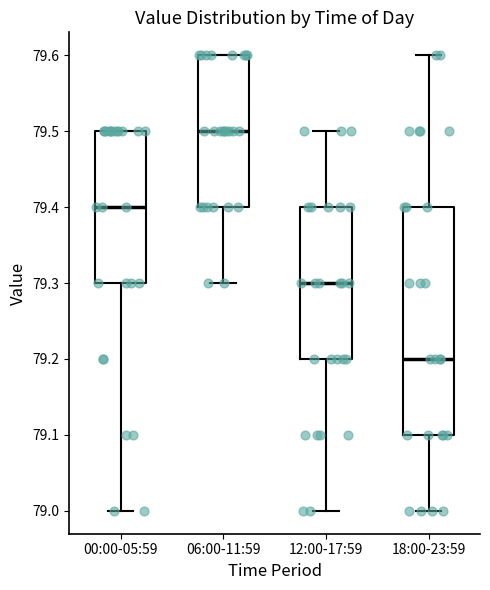

Reading left to right, transcribe this box plot: for each box, give where its median line is, the range the box spans, and where its two whiskers end, as read against the y-axis. The values are not printed on the chart, so give them approximately, as read against the axis.

00:00-05:59: median 79.4, box 79.3 to 79.5, whiskers 79.0 to 79.5
06:00-11:59: median 79.5, box 79.4 to 79.6, whiskers 79.3 to 79.6
12:00-17:59: median 79.3, box 79.2 to 79.4, whiskers 79.0 to 79.5
18:00-23:59: median 79.2, box 79.1 to 79.4, whiskers 79.0 to 79.6